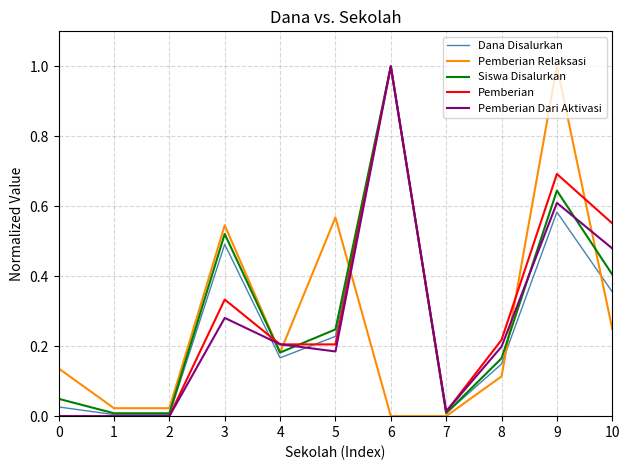

Is it true that Siswa Disalurkan equals 0.8 at 3?

False